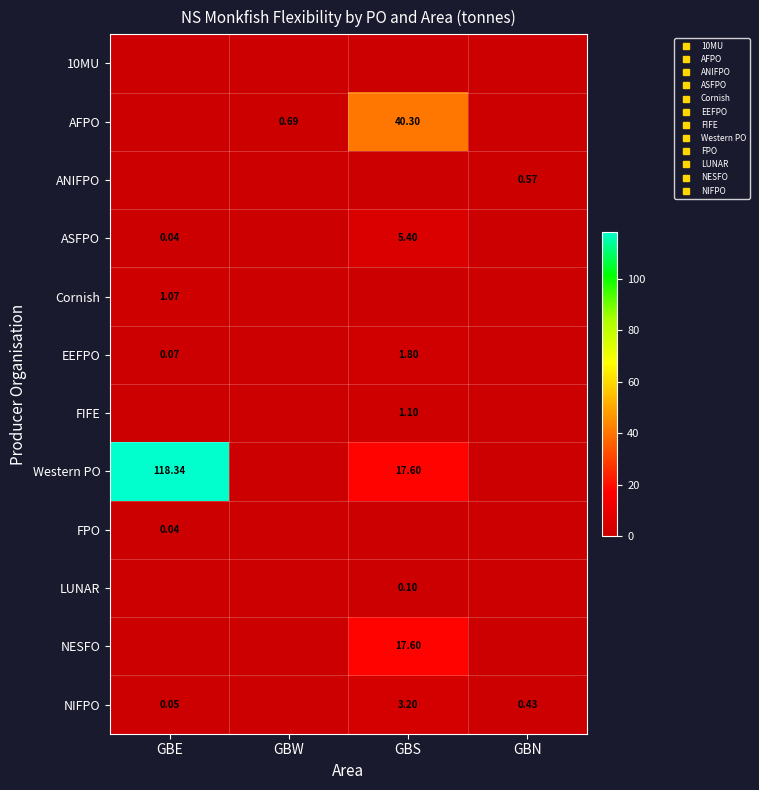

Is it true that NIFPO equals 0.2 at GBN?

False